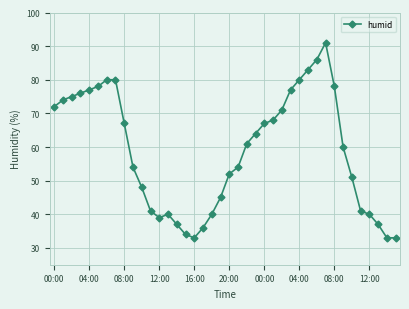

What is the greatest value displayed?

91